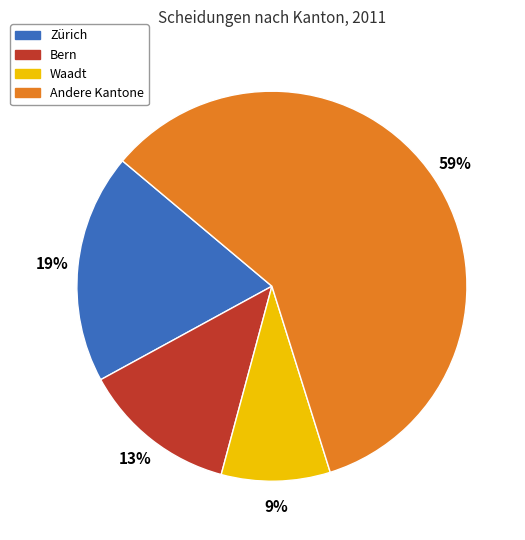

How many segments does this pie chart have?

4